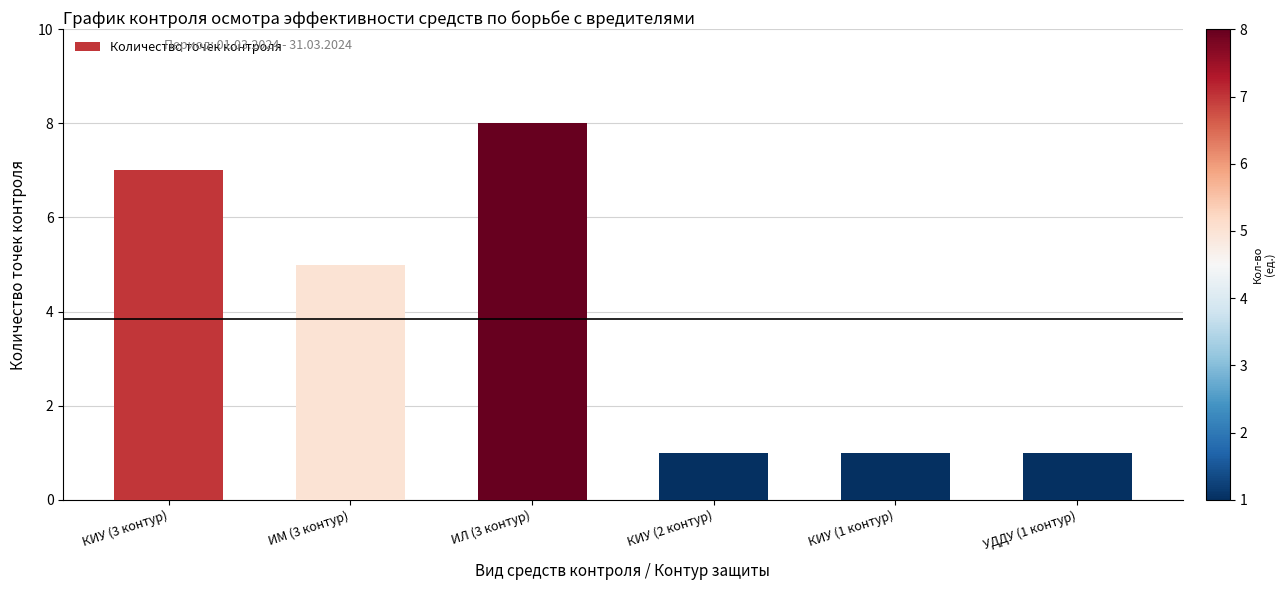

What value does the data have at КИУ (3 контур)?

7